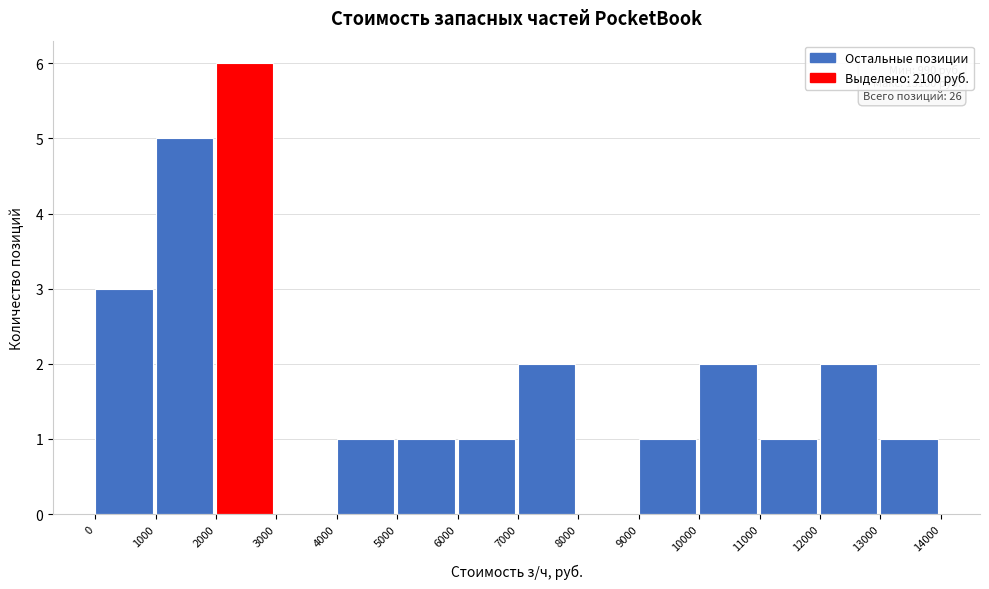

Which range on the x-axis has the tallest bar?

2000 to 3000